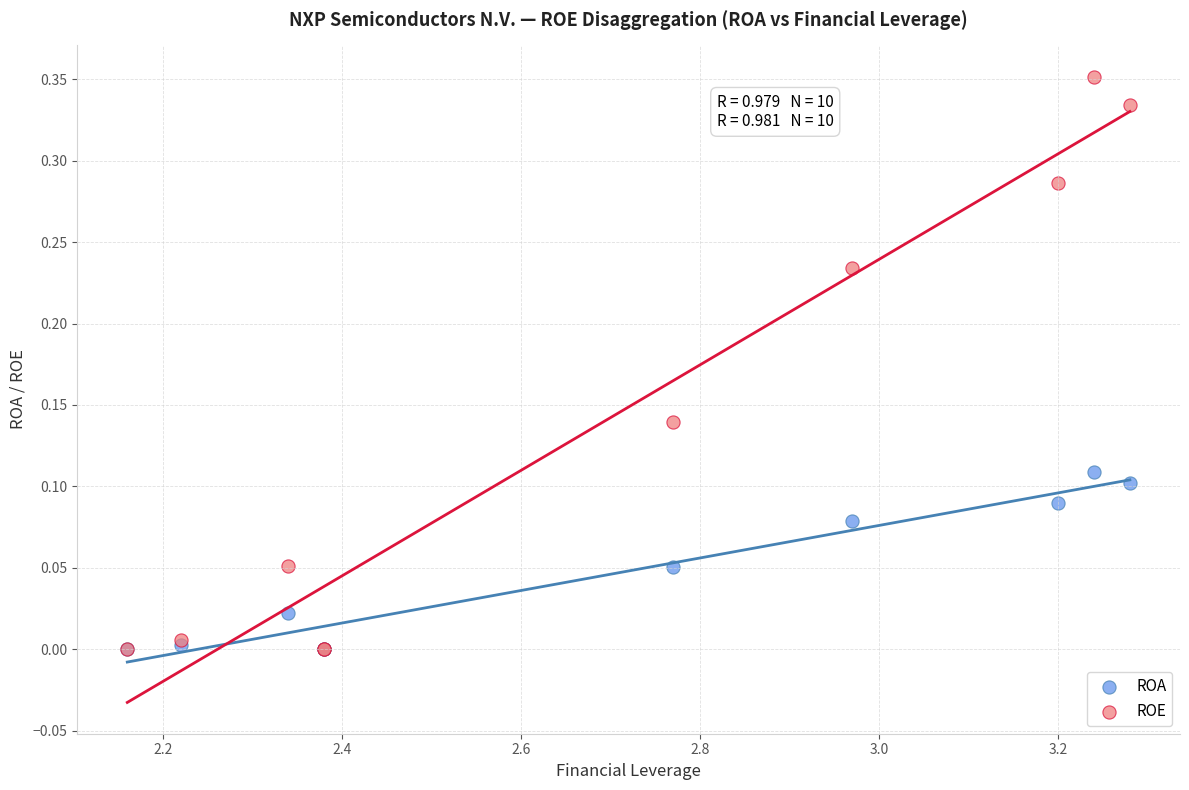

Which series has the widest spread of Y values?

ROE